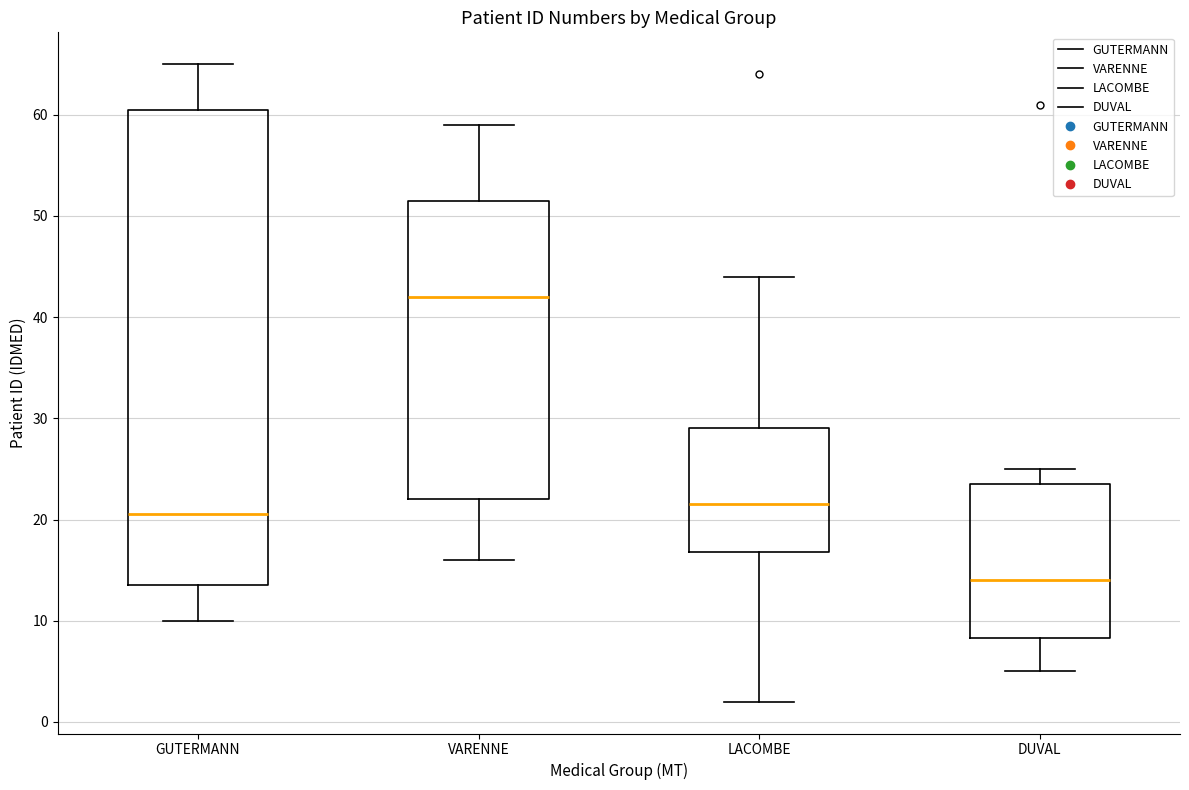

Where does the lower whisker of the box for LACOMBE end on the y-axis? The values are not printed on the chart, so give them approximately, as read against the axis.

2